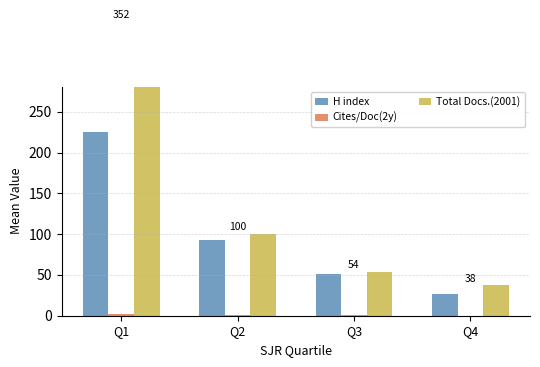

List the series in order of their peak value, lowest first.

Cites/Doc(2y), H index, Total Docs.(2001)